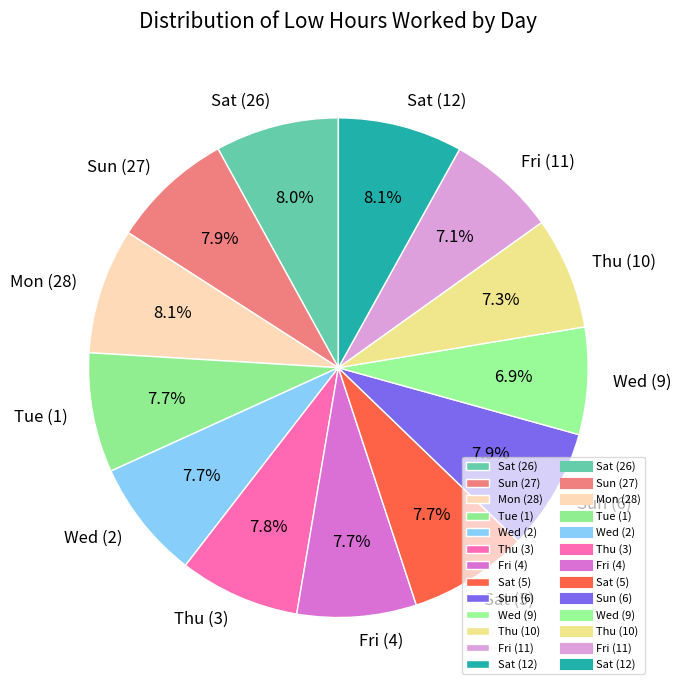

Does Wed (9) account for over 50% of the chart?

No